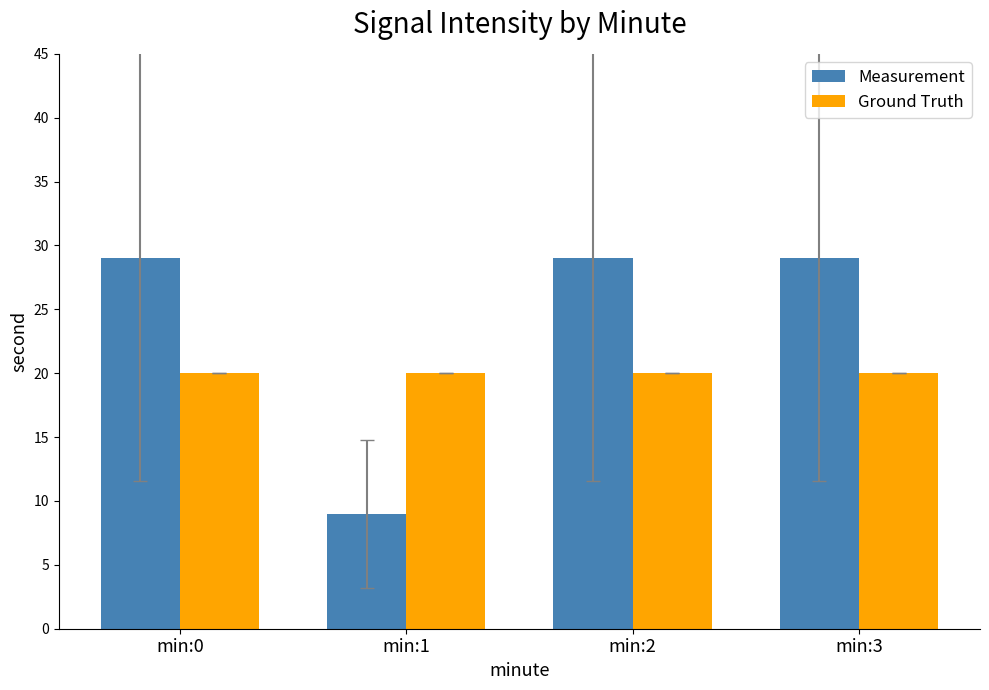

What is the value of the Measurement bar at the 3rd from the left?

29